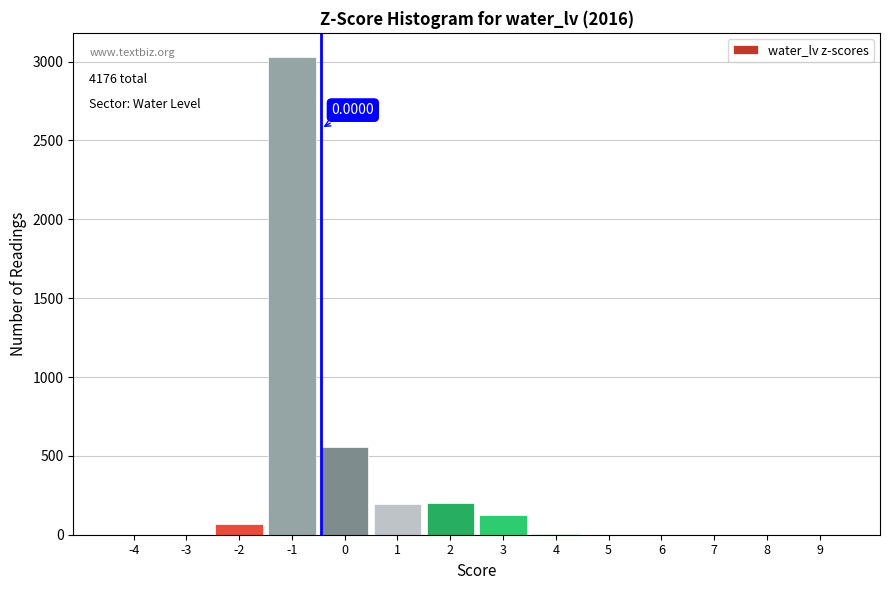

What is the change in value from -2 to 2?

+132